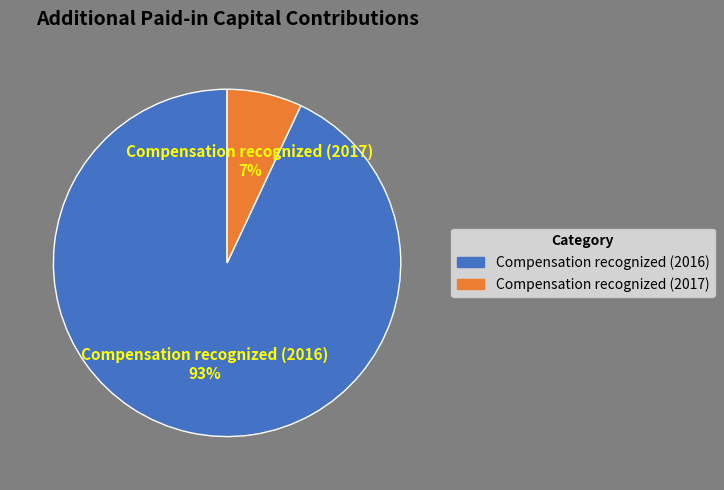

To the nearest percent, what percentage of the pie is Compensation recognized (2017)?

7%